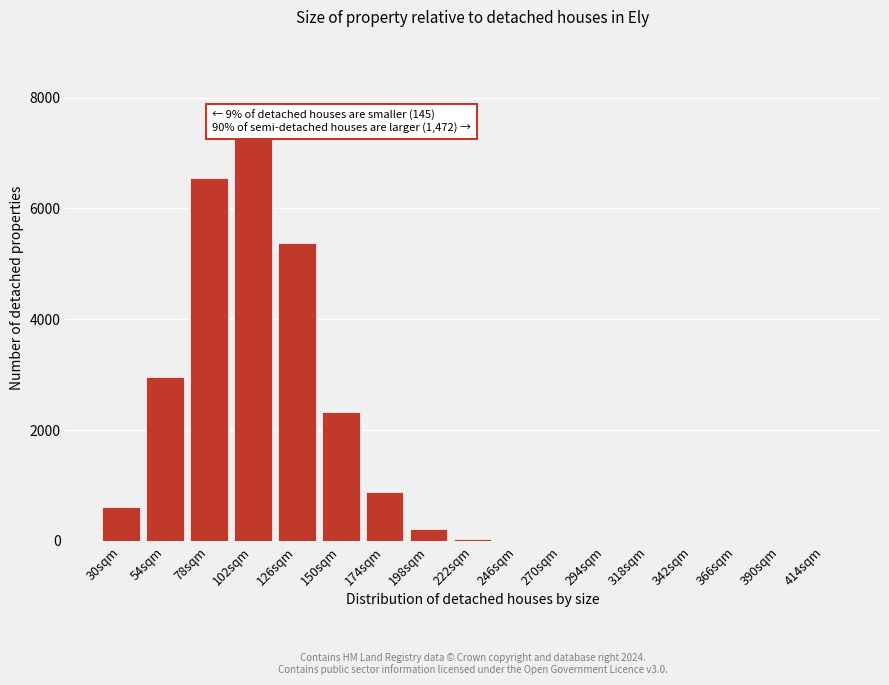

True or false: the data shows 0 at 414sqm.

True